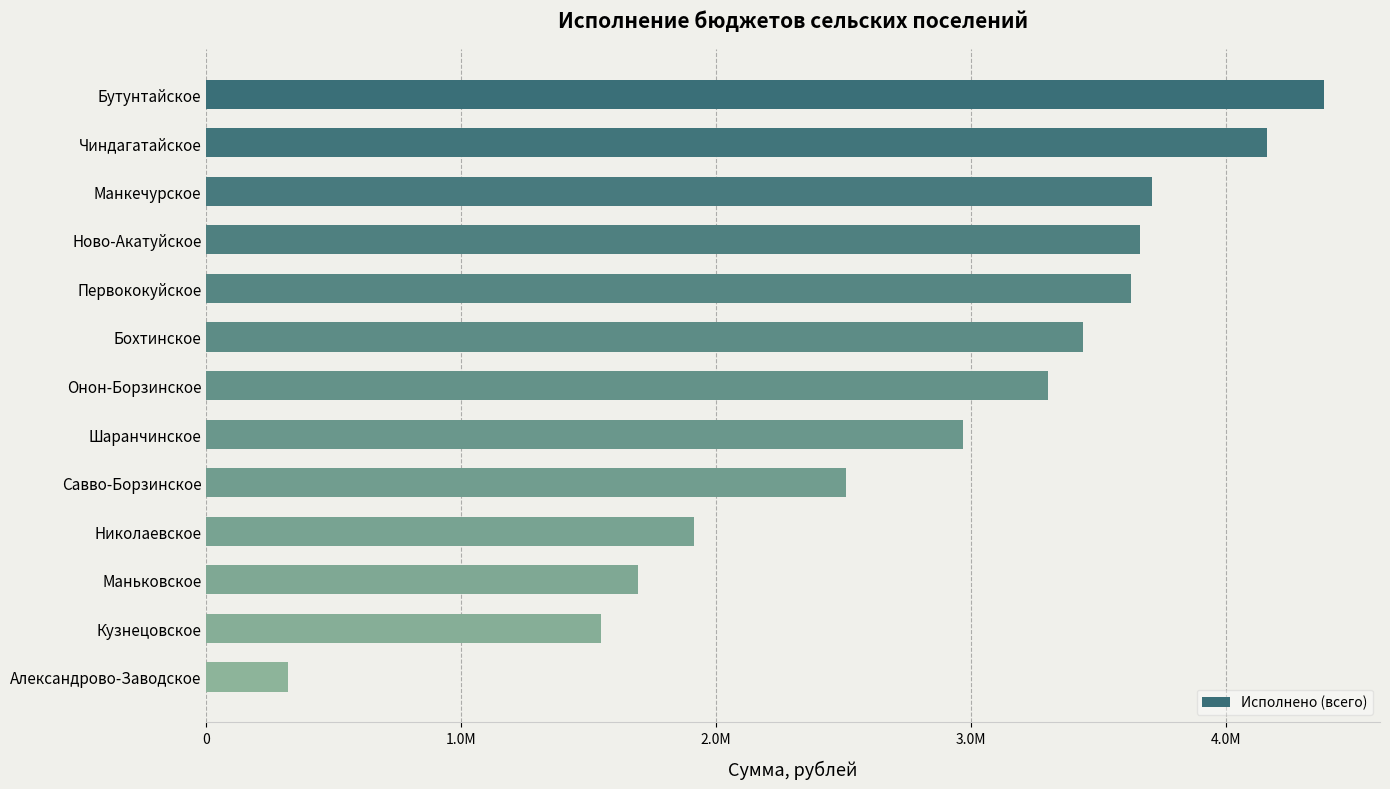

Does the chart contain any negative values?

No